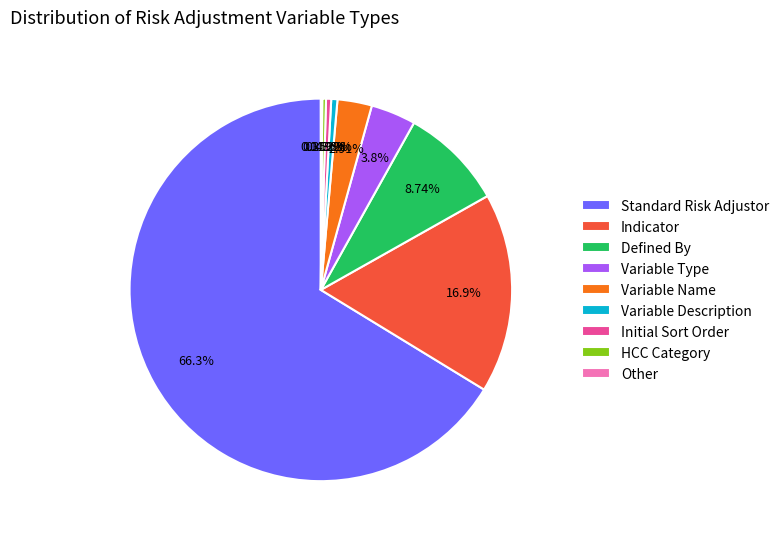

What is the largest slice in the pie chart?

Standard Risk Adjustor